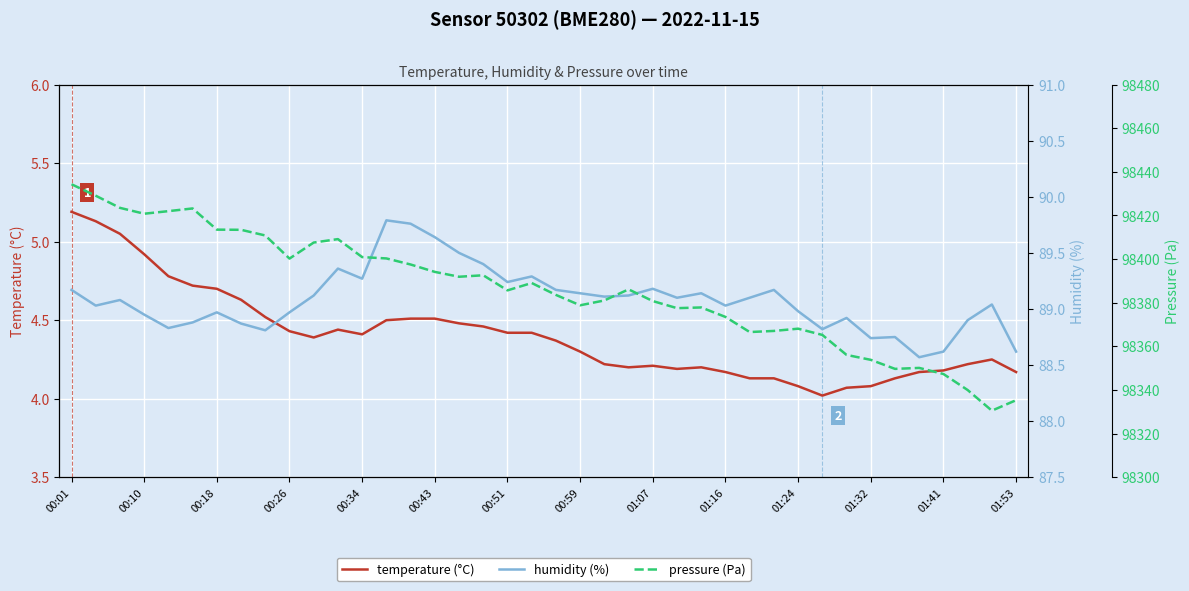

True or false: temperature (°C) and pressure (Pa) intersect in this chart.

False